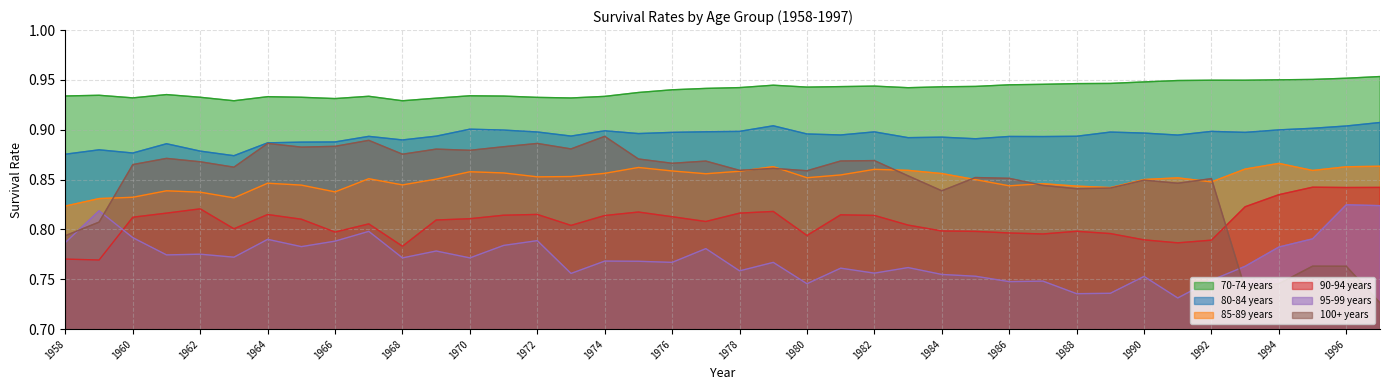

Reading left to right, list all the values displayed in this chart.

70-74 years: 1958=0.9	1959=0.9	1960=0.9	1961=0.9	1962=0.9	1963=0.9	1964=0.9	1965=0.9	1966=0.9	1967=0.9	1968=0.9	1969=0.9	1970=0.9	1971=0.9	1972=0.9	1973=0.9	1974=0.9	1975=0.9	1976=0.9	1977=0.9	1978=0.9	1979=0.9	1980=0.9	1981=0.9	1982=0.9	1983=0.9	1984=0.9	1985=0.9	1986=0.9	1987=0.9	1988=0.9	1989=0.9	1990=0.9	1991=0.9	1992=0.9	1993=0.9	1994=1.0	1995=1.0	1996=1.0	1997=1.0
80-84 years: 1958=0.9	1959=0.9	1960=0.9	1961=0.9	1962=0.9	1963=0.9	1964=0.9	1965=0.9	1966=0.9	1967=0.9	1968=0.9	1969=0.9	1970=0.9	1971=0.9	1972=0.9	1973=0.9	1974=0.9	1975=0.9	1976=0.9	1977=0.9	1978=0.9	1979=0.9	1980=0.9	1981=0.9	1982=0.9	1983=0.9	1984=0.9	1985=0.9	1986=0.9	1987=0.9	1988=0.9	1989=0.9	1990=0.9	1991=0.9	1992=0.9	1993=0.9	1994=0.9	1995=0.9	1996=0.9	1997=0.9
85-89 years: 1958=0.8	1959=0.8	1960=0.8	1961=0.8	1962=0.8	1963=0.8	1964=0.8	1965=0.8	1966=0.8	1967=0.9	1968=0.8	1969=0.9	1970=0.9	1971=0.9	1972=0.9	1973=0.9	1974=0.9	1975=0.9	1976=0.9	1977=0.9	1978=0.9	1979=0.9	1980=0.9	1981=0.9	1982=0.9	1983=0.9	1984=0.9	1985=0.8	1986=0.8	1987=0.8	1988=0.8	1989=0.8	1990=0.9	1991=0.9	1992=0.8	1993=0.9	1994=0.9	1995=0.9	1996=0.9	1997=0.9
90-94 years: 1958=0.8	1959=0.8	1960=0.8	1961=0.8	1962=0.8	1963=0.8	1964=0.8	1965=0.8	1966=0.8	1967=0.8	1968=0.8	1969=0.8	1970=0.8	1971=0.8	1972=0.8	1973=0.8	1974=0.8	1975=0.8	1976=0.8	1977=0.8	1978=0.8	1979=0.8	1980=0.8	1981=0.8	1982=0.8	1983=0.8	1984=0.8	1985=0.8	1986=0.8	1987=0.8	1988=0.8	1989=0.8	1990=0.8	1991=0.8	1992=0.8	1993=0.8	1994=0.8	1995=0.8	1996=0.8	1997=0.8
95-99 years: 1958=0.8	1959=0.8	1960=0.8	1961=0.8	1962=0.8	1963=0.8	1964=0.8	1965=0.8	1966=0.8	1967=0.8	1968=0.8	1969=0.8	1970=0.8	1971=0.8	1972=0.8	1973=0.8	1974=0.8	1975=0.8	1976=0.8	1977=0.8	1978=0.8	1979=0.8	1980=0.7	1981=0.8	1982=0.8	1983=0.8	1984=0.8	1985=0.8	1986=0.7	1987=0.7	1988=0.7	1989=0.7	1990=0.8	1991=0.7	1992=0.7	1993=0.8	1994=0.8	1995=0.8	1996=0.8	1997=0.8
100+ years: 1958=0.8	1959=0.8	1960=0.9	1961=0.9	1962=0.9	1963=0.9	1964=0.9	1965=0.9	1966=0.9	1967=0.9	1968=0.9	1969=0.9	1970=0.9	1971=0.9	1972=0.9	1973=0.9	1974=0.9	1975=0.9	1976=0.9	1977=0.9	1978=0.9	1979=0.9	1980=0.9	1981=0.9	1982=0.9	1983=0.9	1984=0.8	1985=0.9	1986=0.9	1987=0.8	1988=0.8	1989=0.8	1990=0.8	1991=0.8	1992=0.9	1993=0.7	1994=0.7	1995=0.8	1996=0.8	1997=0.7